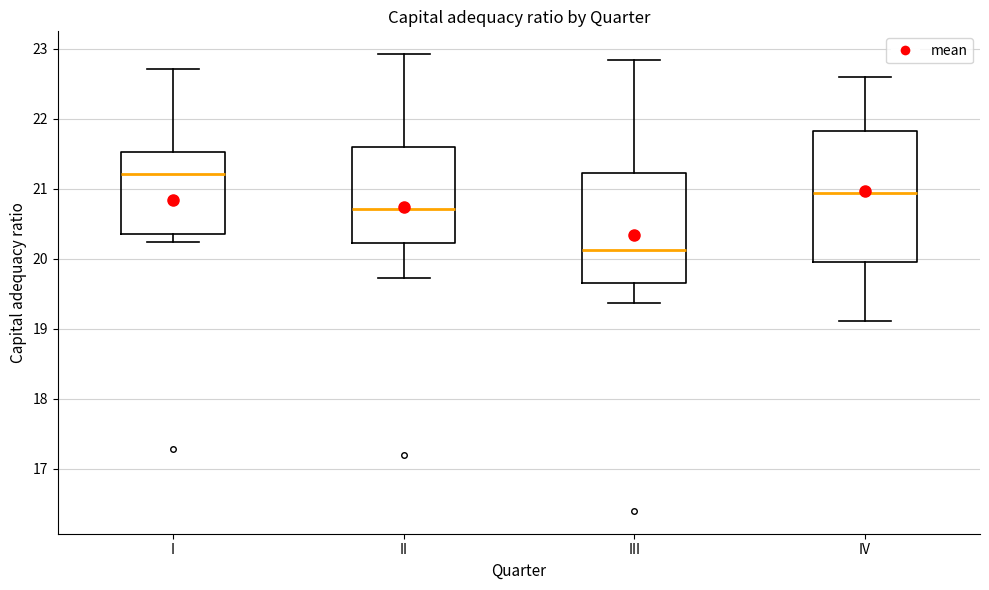

Which box has the lowest median line?

III